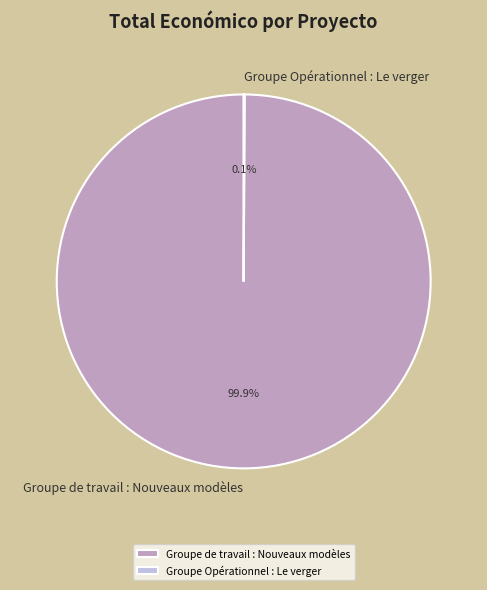

What portion of the pie excludes Groupe de travail : Nouveaux modèles?

0.1%